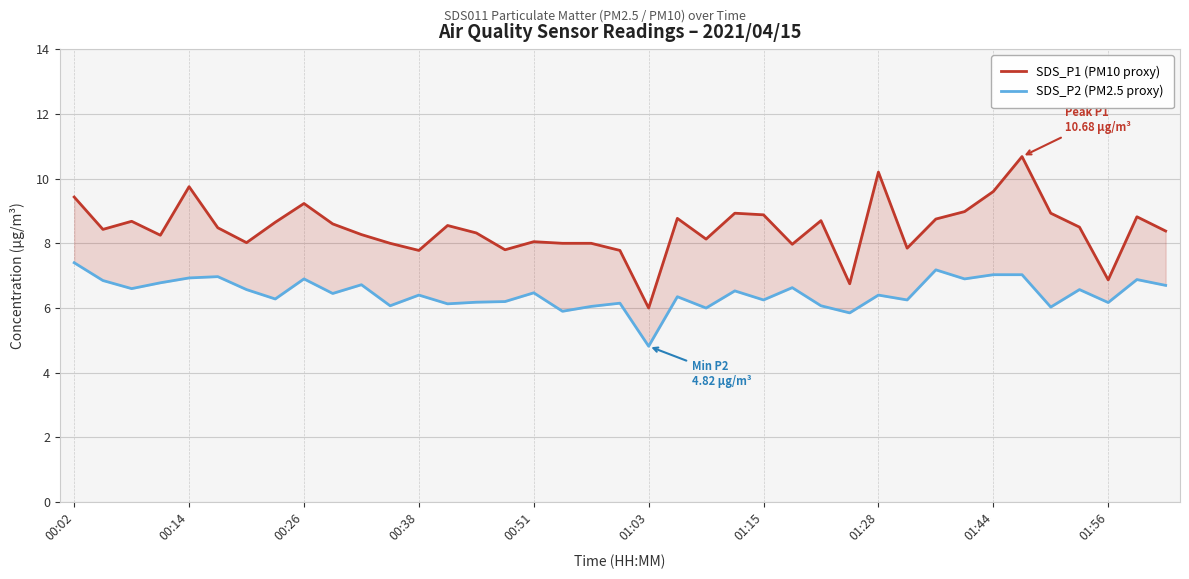

What is the highest value of the SDS_P1 (PM10 proxy) series?

10.7